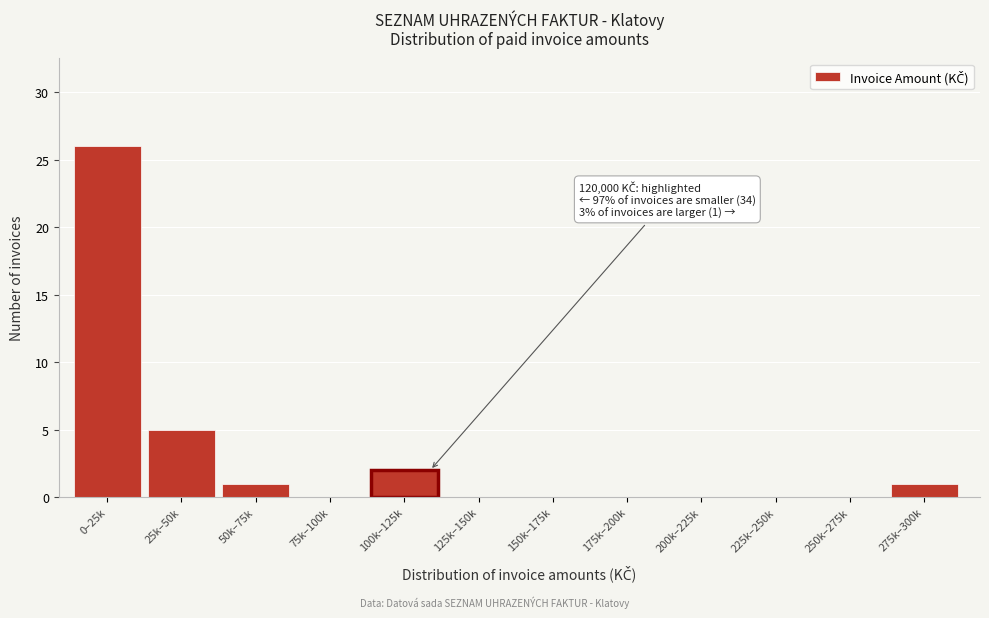

Reading left to right, list all the values displayed in this chart.

0–25k=26	25k–50k=5	50k–75k=1	75k–100k=0	100k–125k=2	125k–150k=0	150k–175k=0	175k–200k=0	200k–225k=0	225k–250k=0	250k–275k=0	275k–300k=1